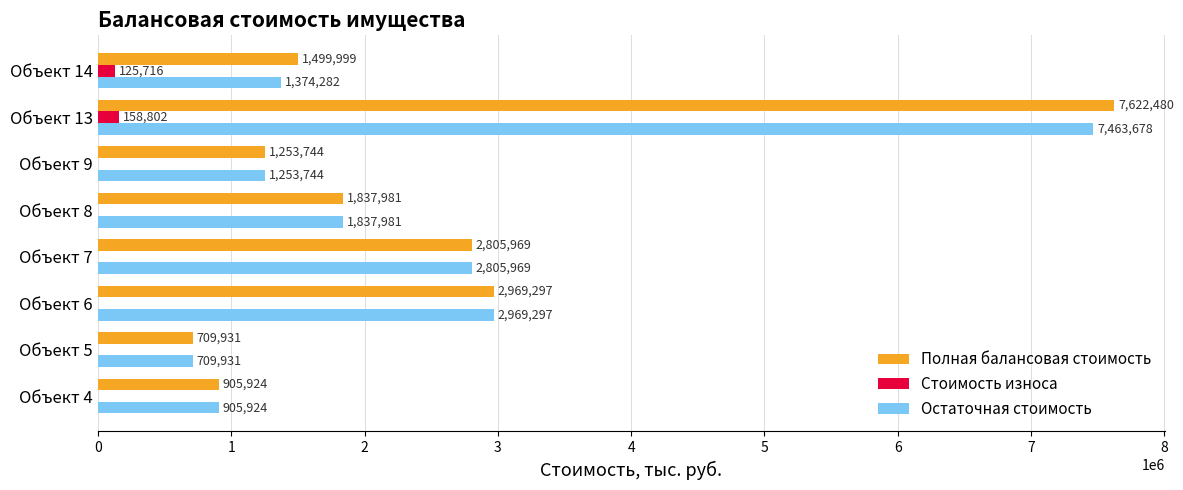

At which label does Полная балансовая стоимость reach its peak?

Объект 13